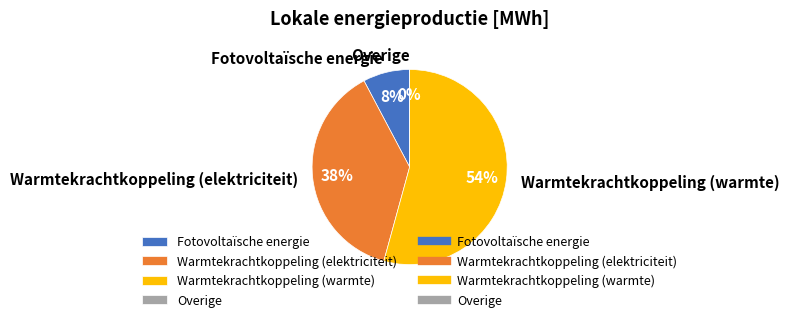

What is the change in value from Warmtekrachtkoppeling (elektriciteit) to Warmtekrachtkoppeling (warmte)?

+4522.5